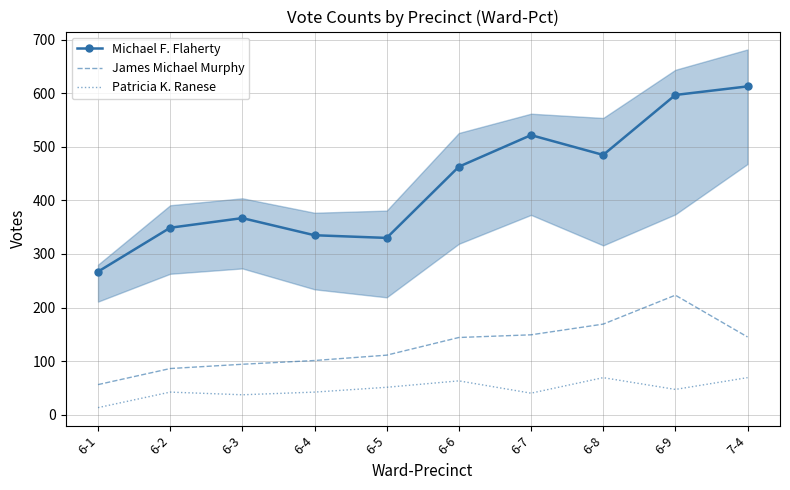

At which label does James Michael Murphy first exceed 144?

6-7